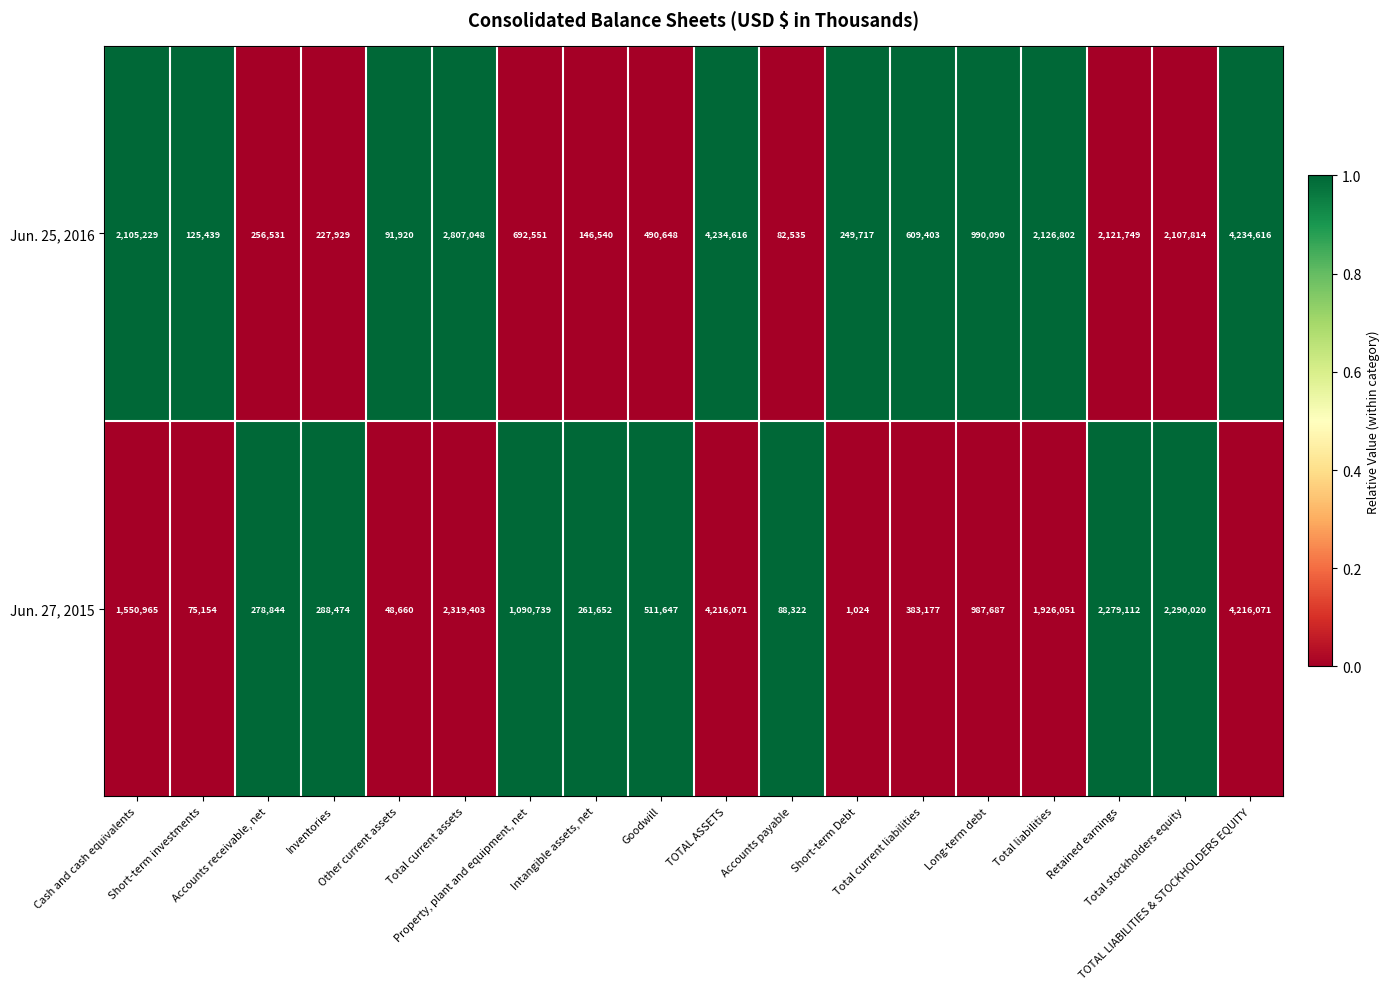

What is the total value across all series at Long-term debt?

1977777